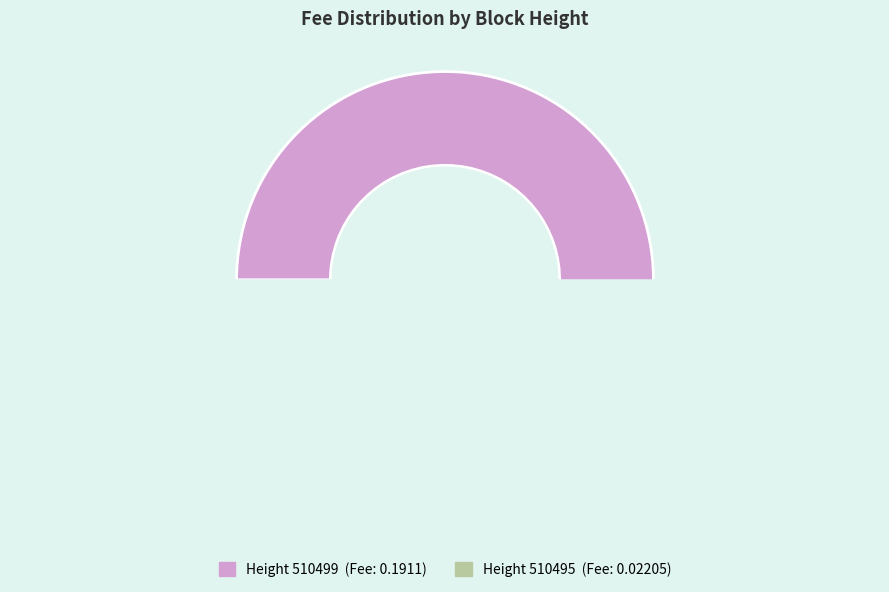

To the nearest percent, what percentage of the pie is 510495?

10%